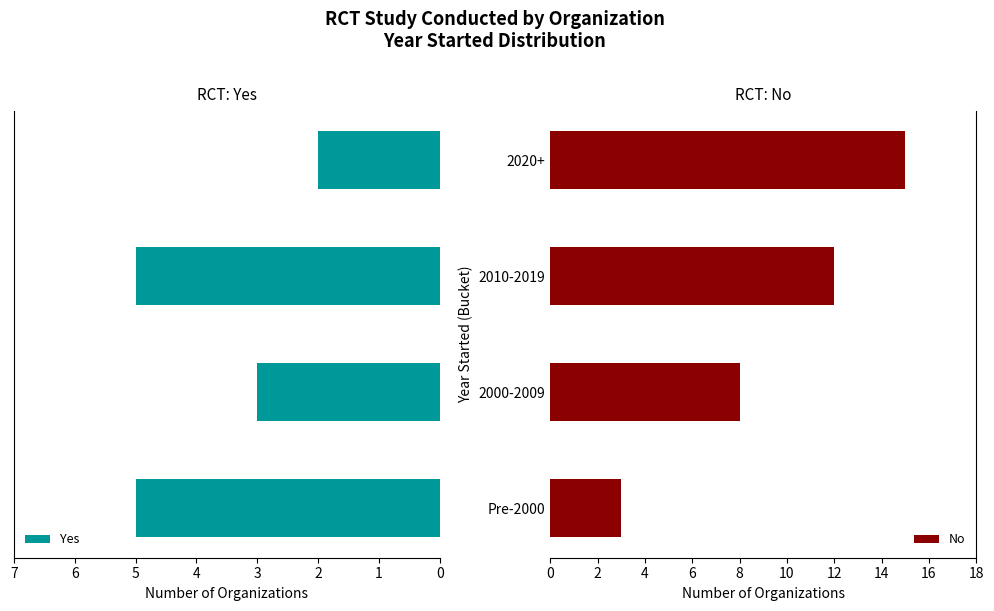

Reading left to right, extract all data points from this chart.

Yes: 5	3	5	2
No: 3	8	12	15